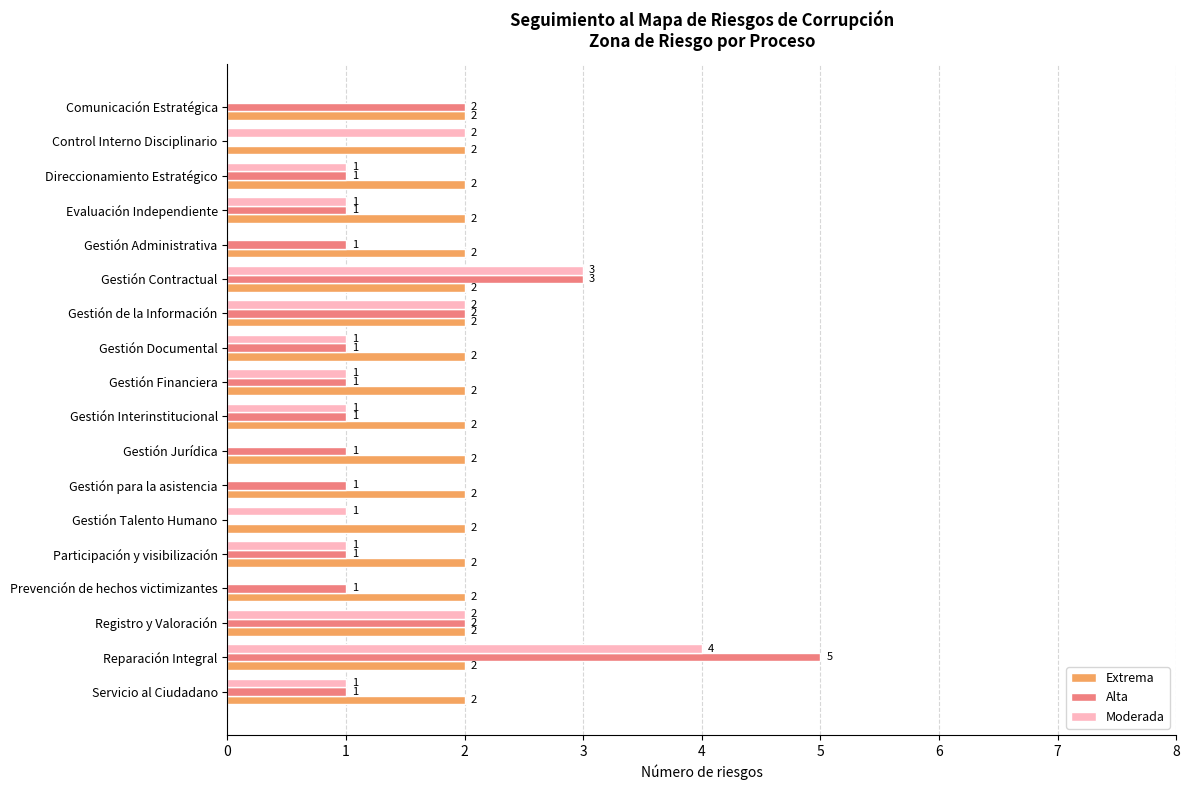

How many distinct data groups are displayed?

3